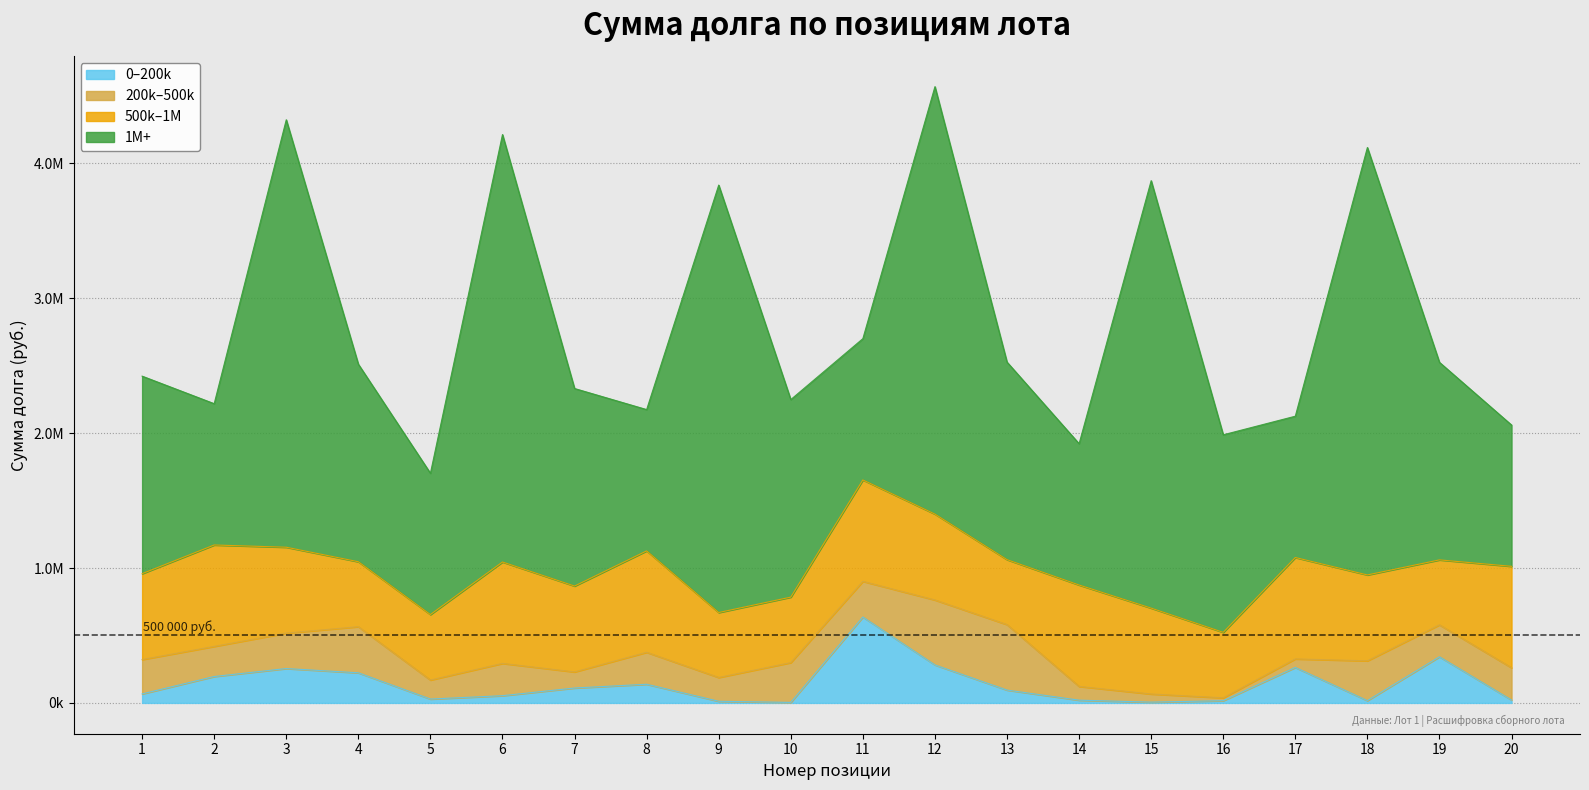

True or false: 200k–500k and 1M+ intersect in this chart.

False